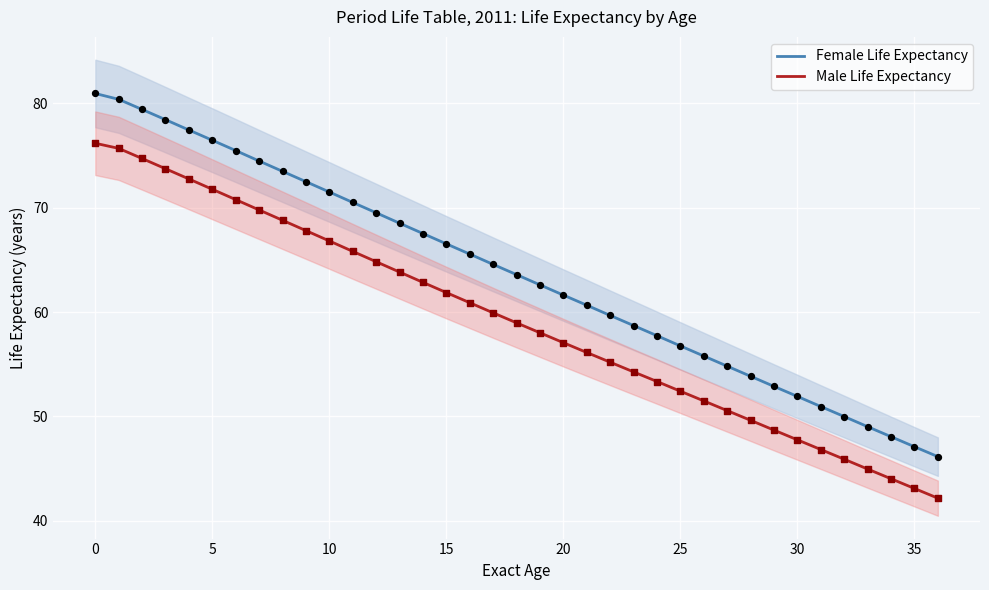

Is the value of Male Life Expectancy at 16 greater than the value of Female Life Expectancy at 20?

No